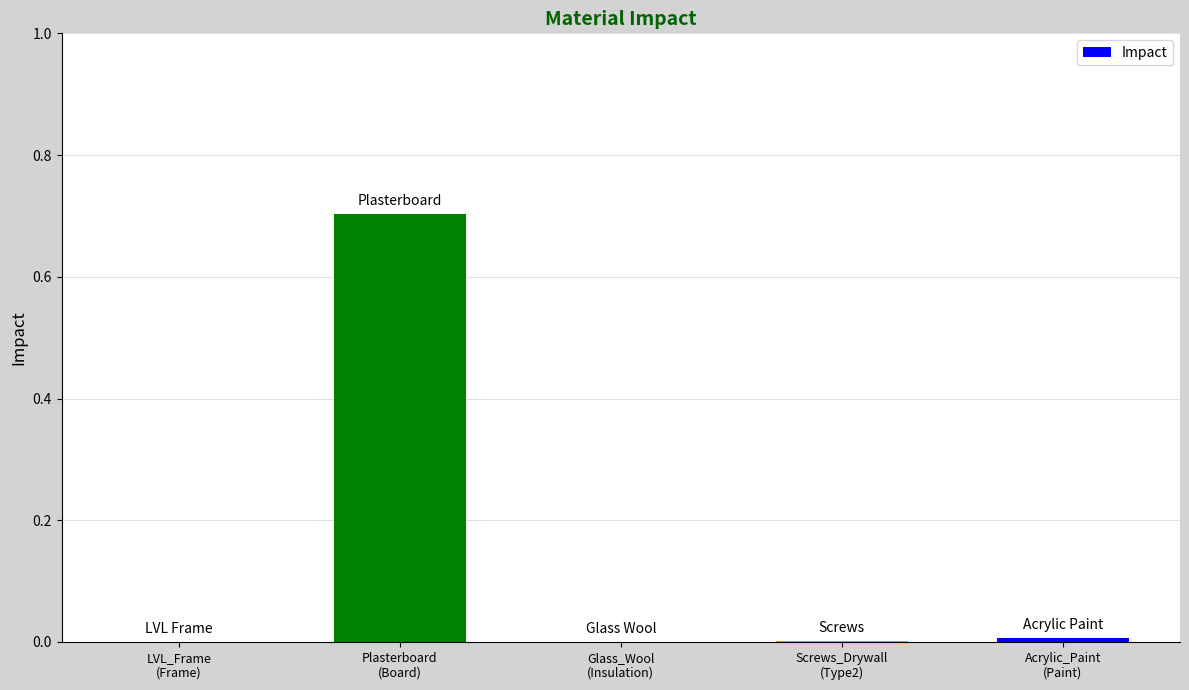

What is the maximum value shown in the chart?

0.7